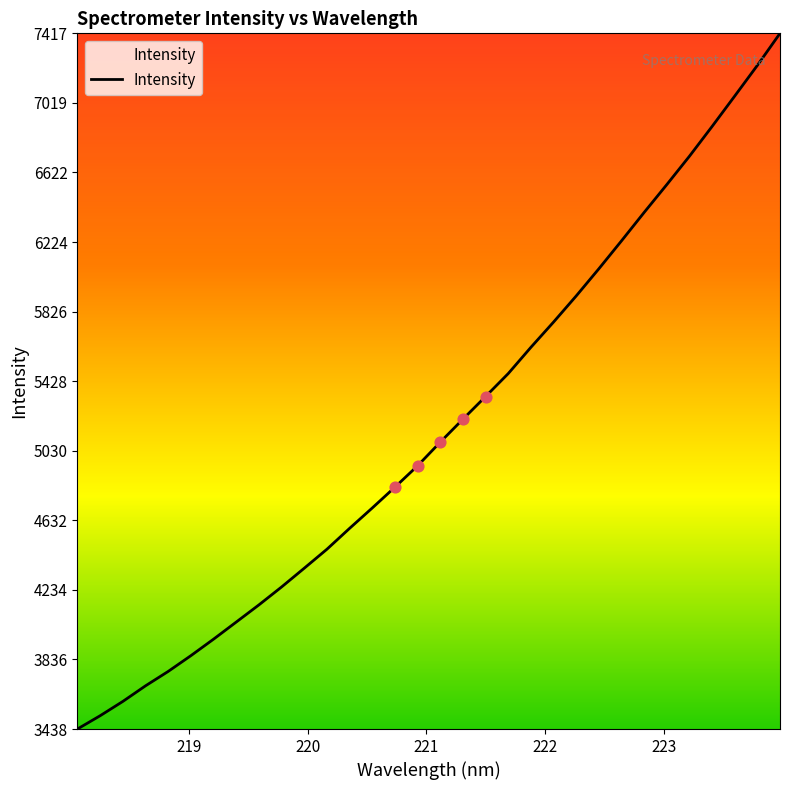

What is the greatest value displayed?

7417.4